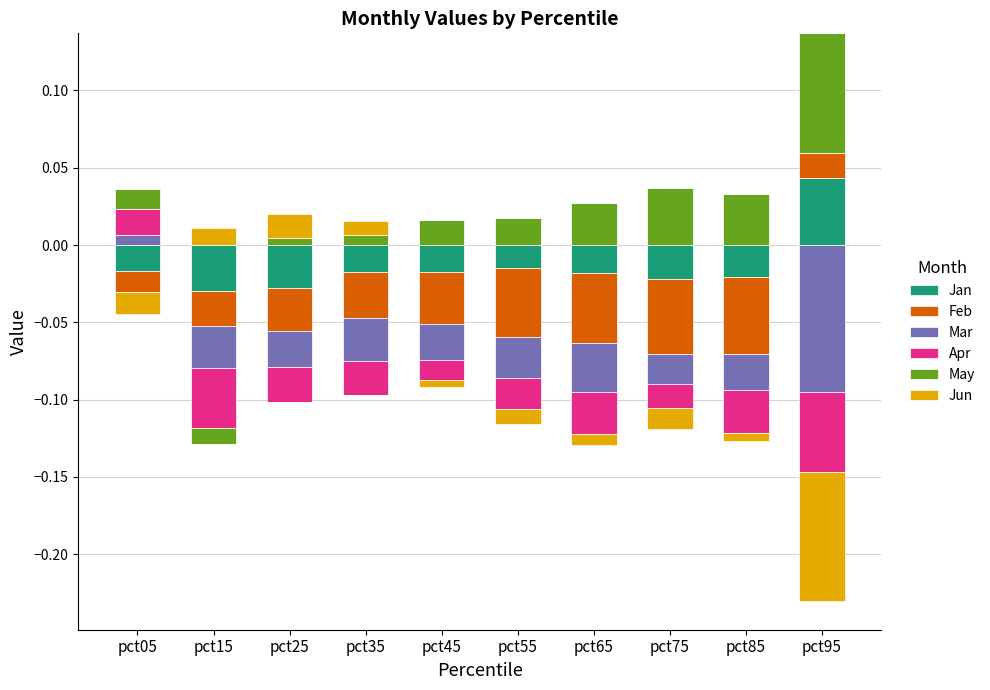

Reading left to right, transcribe all the data shown in this chart.

Jan: pct05=0.0	pct15=0.0	pct25=0.0	pct35=0.0	pct45=0.0	pct55=0.0	pct65=0.0	pct75=0.0	pct85=0.0	pct95=0.0
Feb: pct05=0.0	pct15=0.0	pct25=0.0	pct35=0.0	pct45=0.0	pct55=0.0	pct65=0.0	pct75=0.0	pct85=0.0	pct95=0.0
Mar: pct05=0.0	pct15=0.0	pct25=0.0	pct35=0.0	pct45=0.0	pct55=0.0	pct65=0.0	pct75=0.0	pct85=0.0	pct95=0.0
Apr: pct05=0.0	pct15=0.0	pct25=0.0	pct35=0.0	pct45=0.0	pct55=0.0	pct65=0.0	pct75=0.0	pct85=0.0	pct95=0.0
May: pct05=0.0	pct15=0.0	pct25=0.0	pct35=0.0	pct45=0.0	pct55=0.0	pct65=0.0	pct75=0.0	pct85=0.0	pct95=0.1
Jun: pct05=0.0	pct15=0.0	pct25=0.0	pct35=0.0	pct45=0.0	pct55=0.0	pct65=0.0	pct75=0.0	pct85=0.0	pct95=0.0